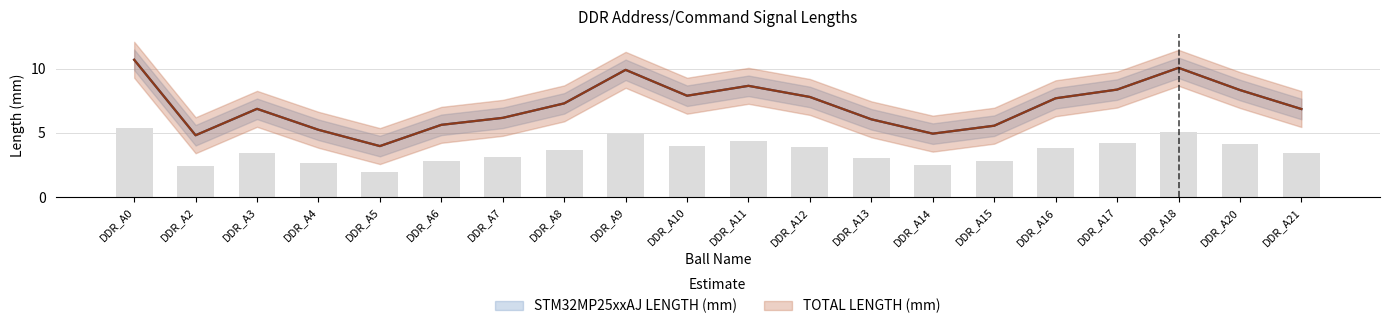

How many values in the STM32MP25xxAJ LENGTH (mm) series are below 7?

10